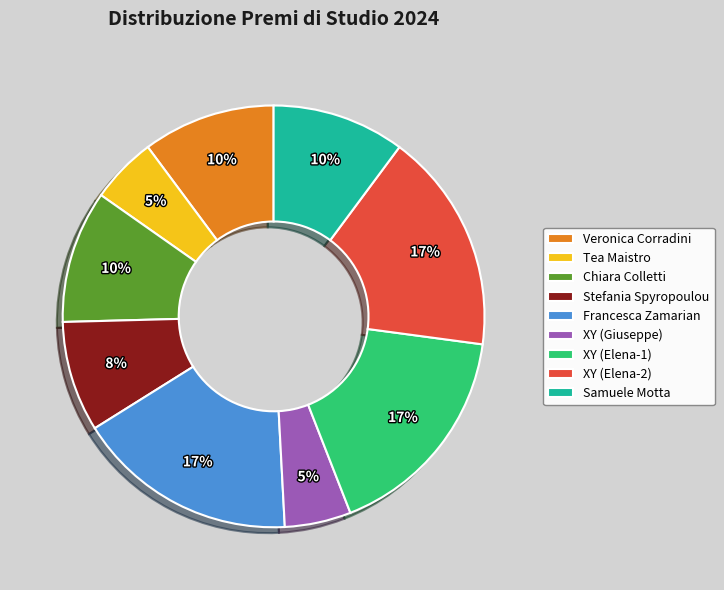

Is there a majority slice in this chart?

No